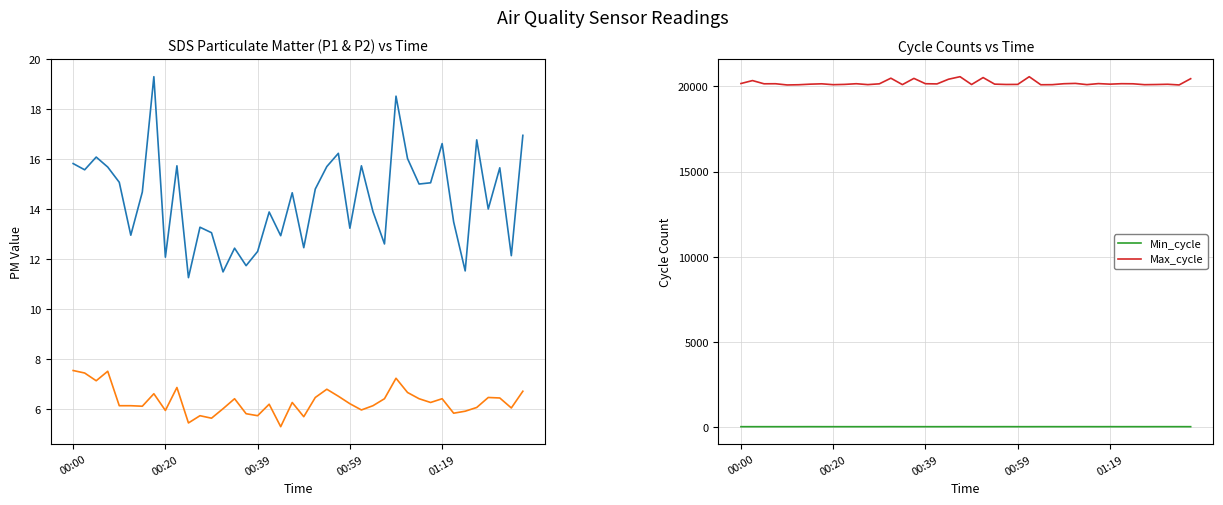

True or false: Min_cycle and Max_cycle cross at least once.

False